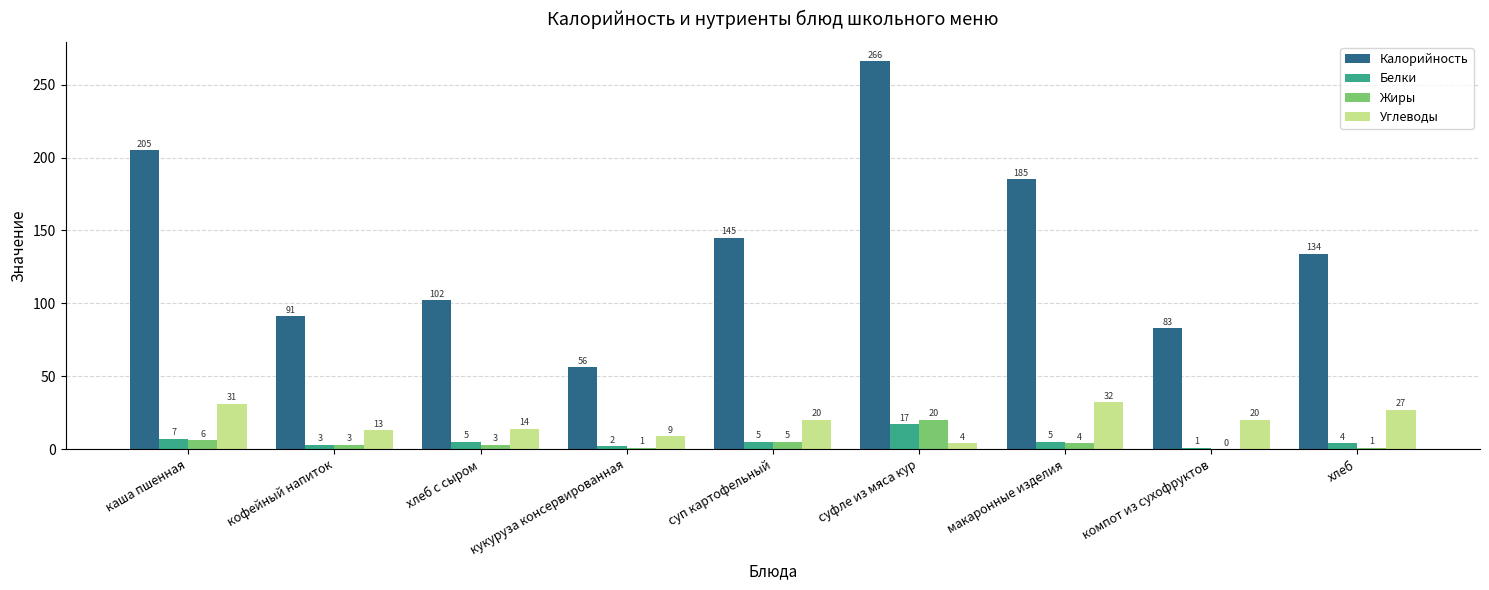

What are all the series names shown in the legend?

Калорийность, Белки, Жиры, Углеводы